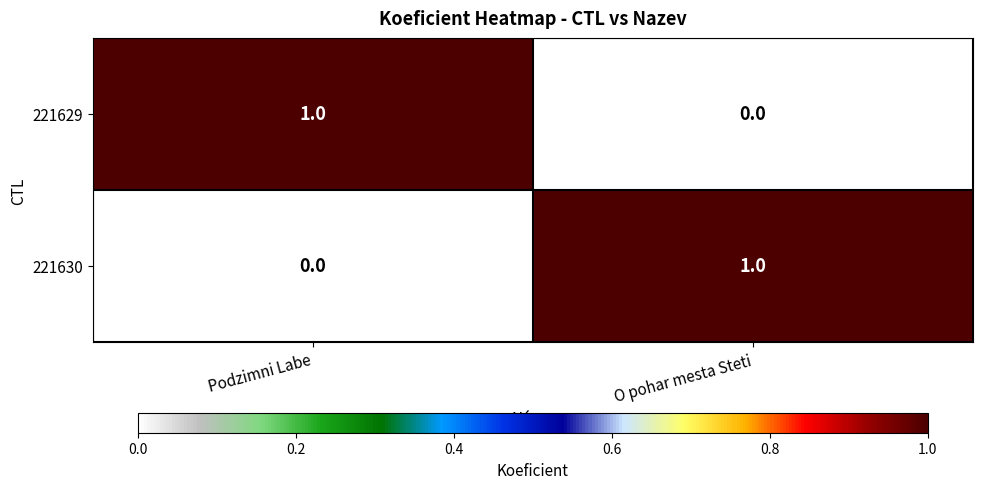

Rank the categories by 221629 value from highest to lowest.

Podzimni Labe, O pohar mesta Steti